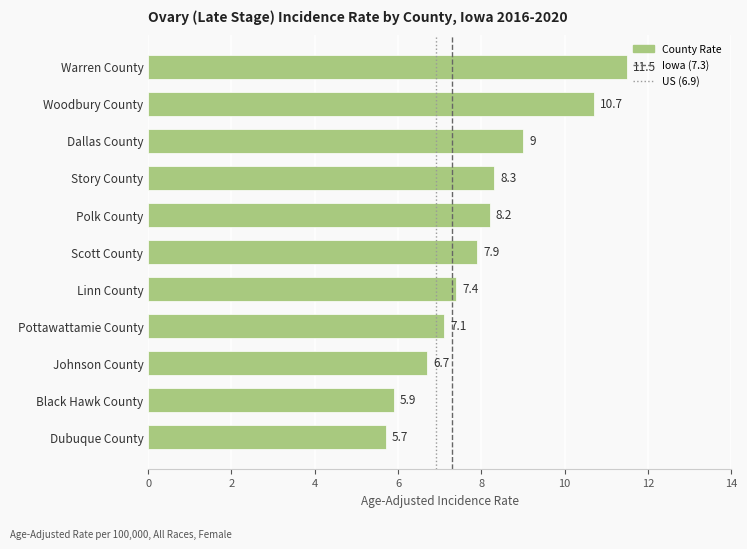

List the labels in order of value, largest first.

Warren County, Woodbury County, Dallas County, Story County, Polk County, Scott County, Linn County, Pottawattamie County, Johnson County, Black Hawk County, Dubuque County